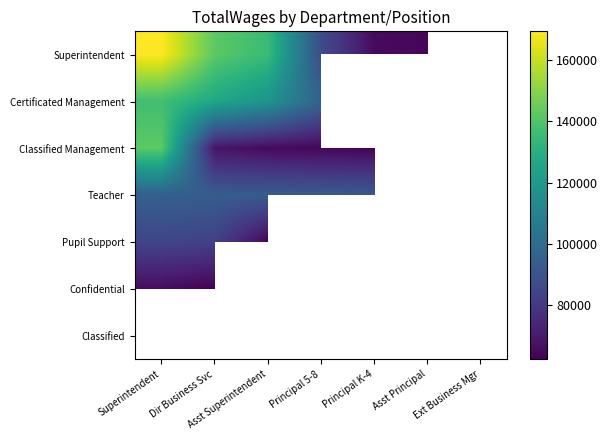

Which has a higher value, Ext Business Mgr or Principal K-4?

Principal K-4